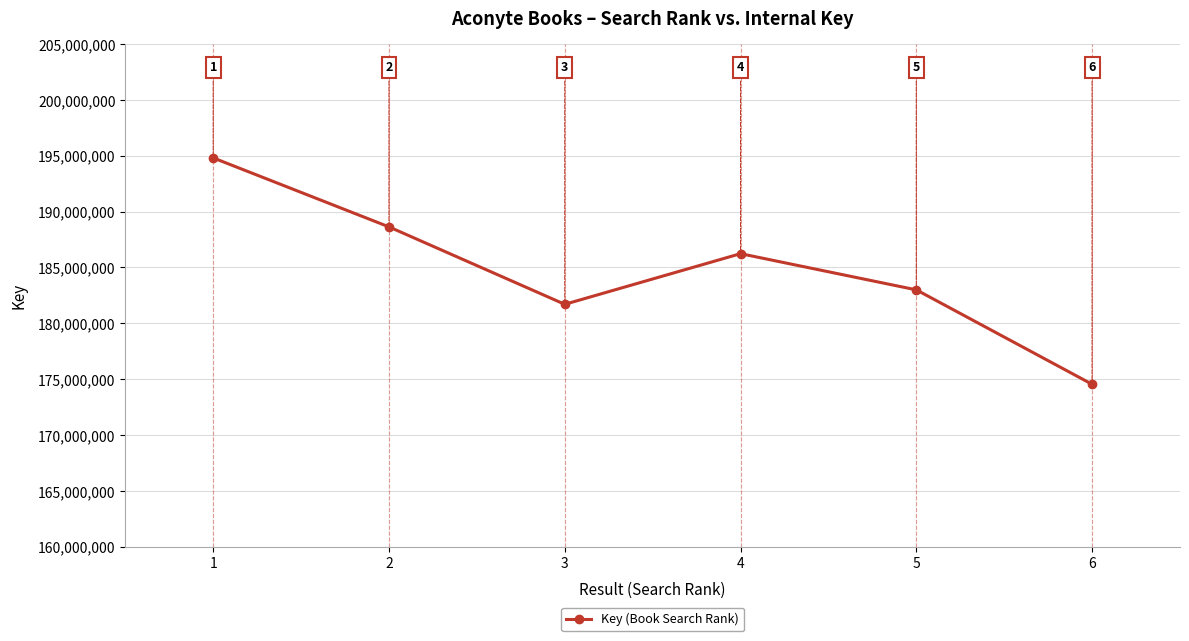

List the labels in order of value, smallest first.

6, 3, 5, 4, 2, 1